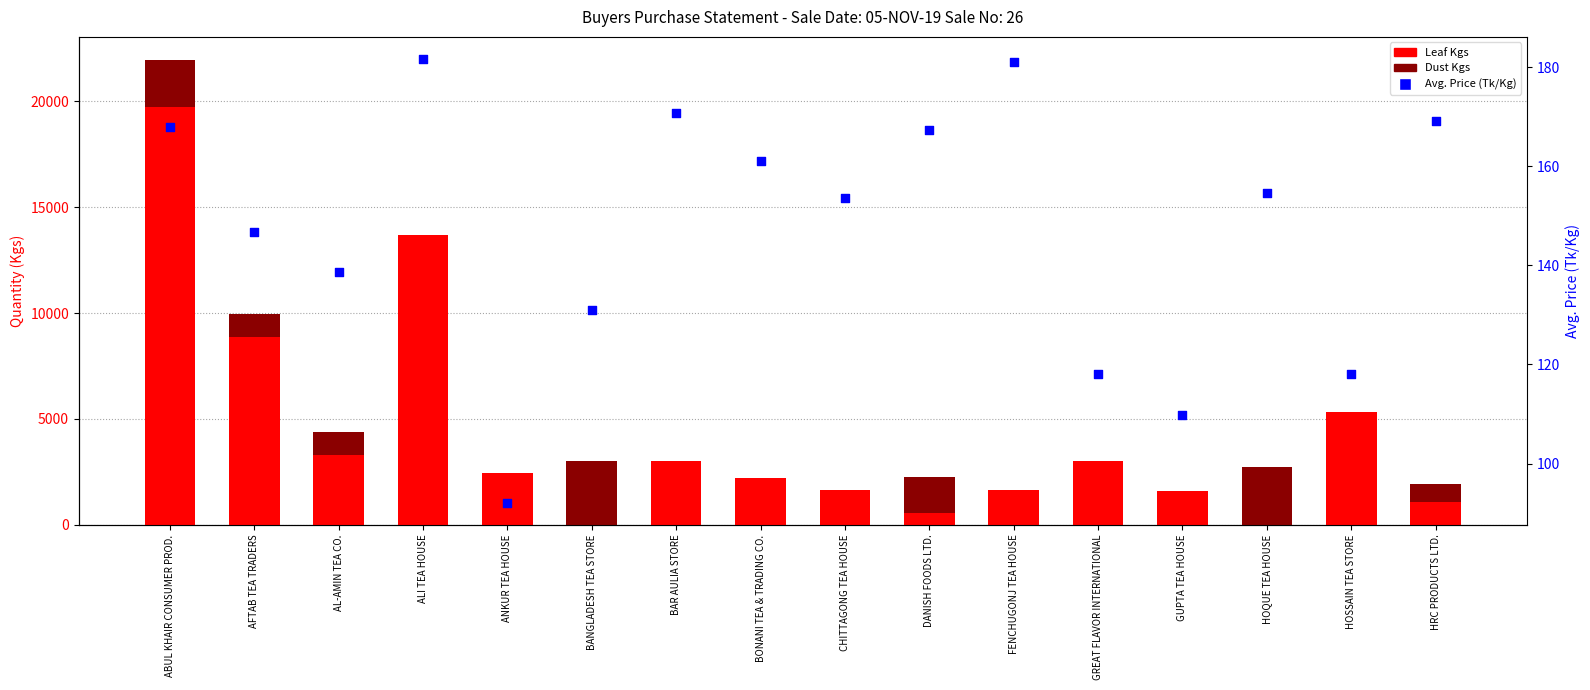

Which series reaches the maximum Y coordinate?

Leaf Kgs